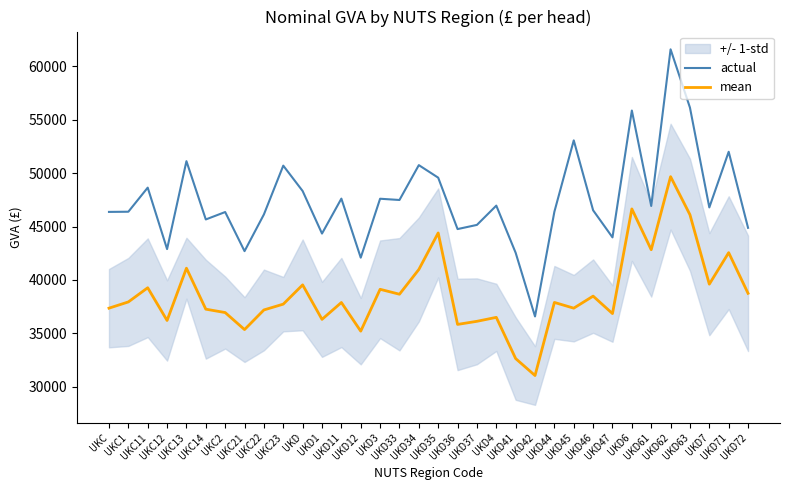

Reading left to right, transcribe all the data shown in this chart.

actual: 46373.0	46390.0	48646.0	42891.0	51124.0	45667.0	46361.0	42699.0	46136.0	50706.0	48329.0	44345.0	47617.0	42090.0	47606.0	47489.0	50753.0	49579.0	44765.0	45156.0	46961.0	42545.0	36584.0	46392.0	53071.0	46524.0	43988.0	55867.0	46930.0	61597.0	56140.0	46793.0	52004.0	44883.0
mean: 37359.6	37942.6	39269.6	36207.0	41101.6	37264.6	36948.0	35353.4	37192.6	37736.6	39540.2	36310.2	37889.4	35207.2	39125.4	38664.6	40981.2	44404.2	35838.0	36128.0	36498.4	32639.2	31052.0	37897.2	37359.4	38487.0	36852.2	46651.6	42831.2	49675.2	46109.0	39606.0	42556.8	38750.6